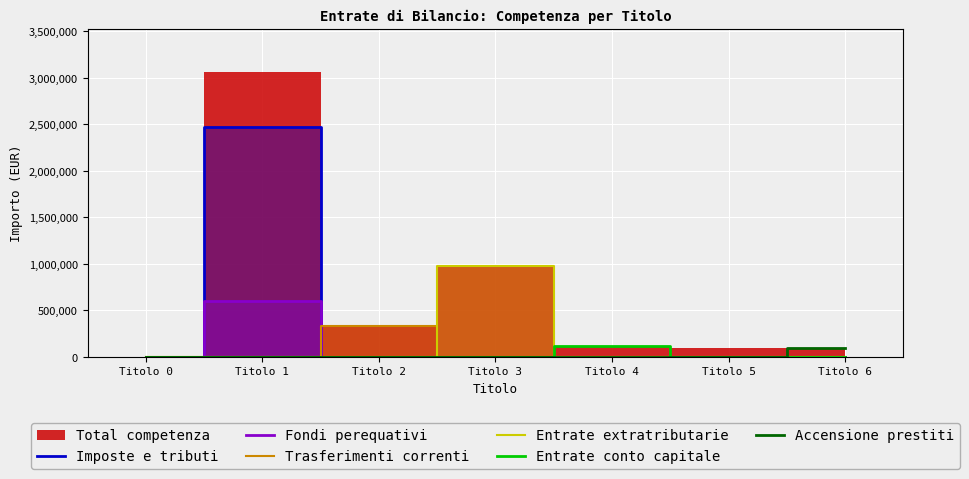

What is the maximum value for Entrate conto capitale?

122000.0